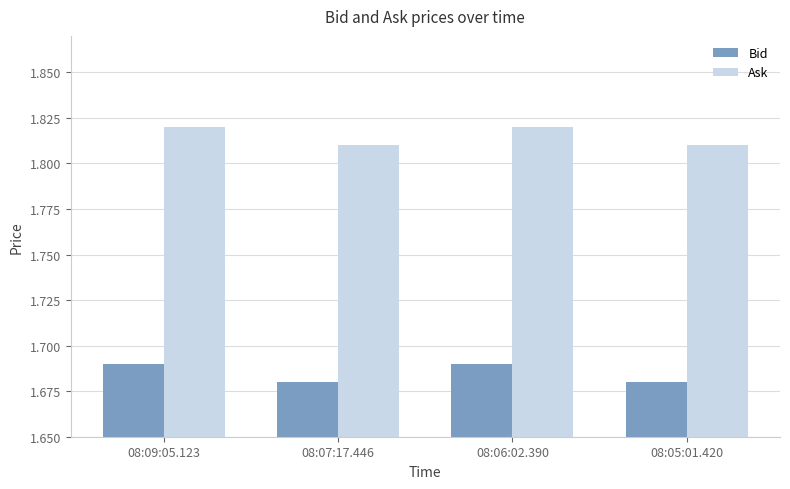

How many Ask values are between 1 and 2?

4